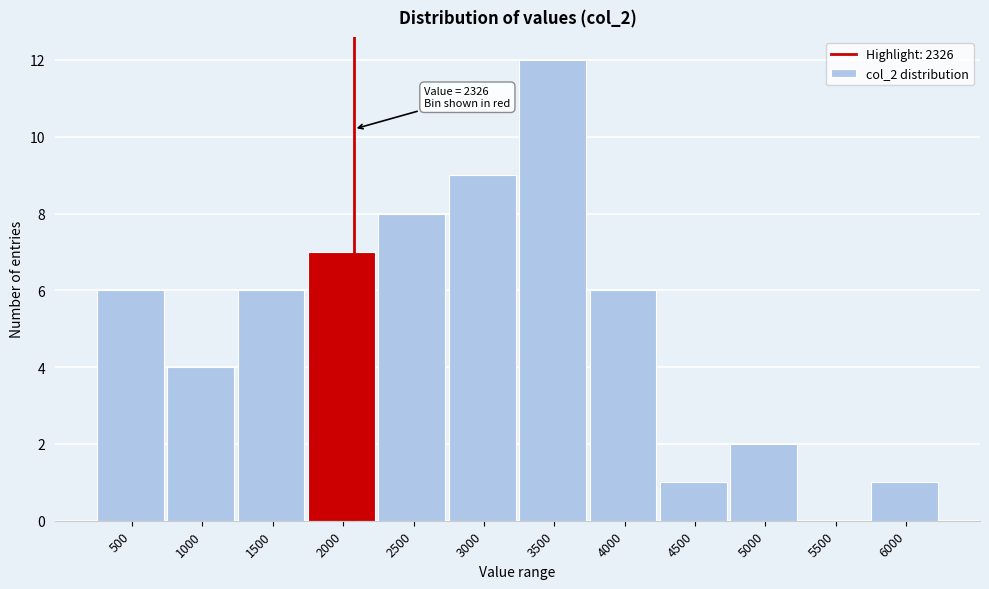

Reading left to right, list all the values displayed in this chart.

500=6	1000=4	1500=6	2000=7	2500=8	3000=9	3500=12	4000=6	4500=1	5000=2	5500=0	6000=1